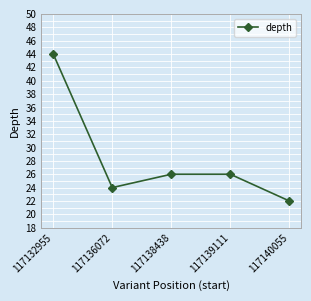

Reading left to right, what are all the values shown in this chart?

117132955=44	117136072=24	117138438=26	117139111=26	117140055=22